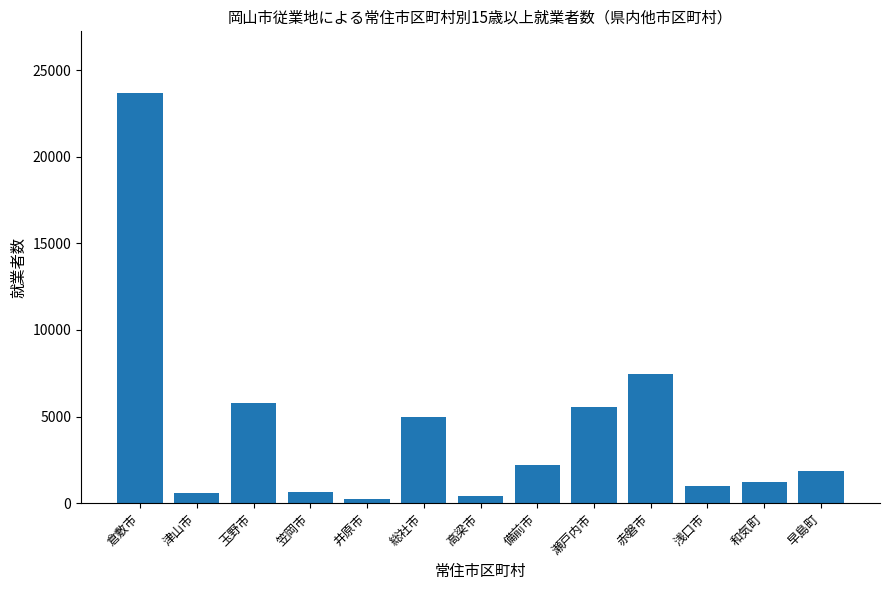

The value at 玉野市 is 5768. True or false?

True